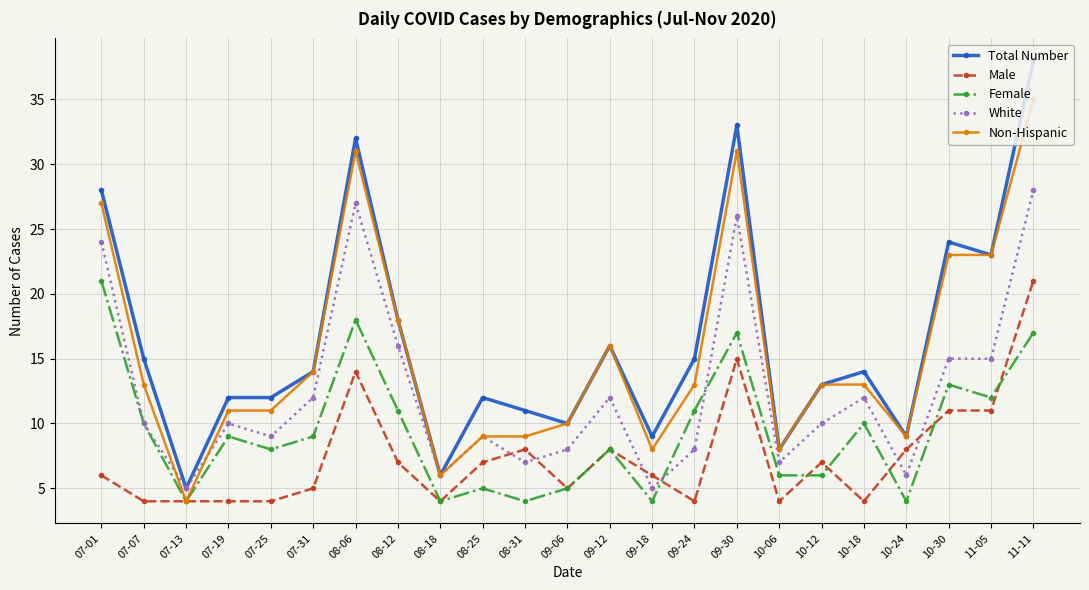

What is the label of the 1st point from the right?

11-11